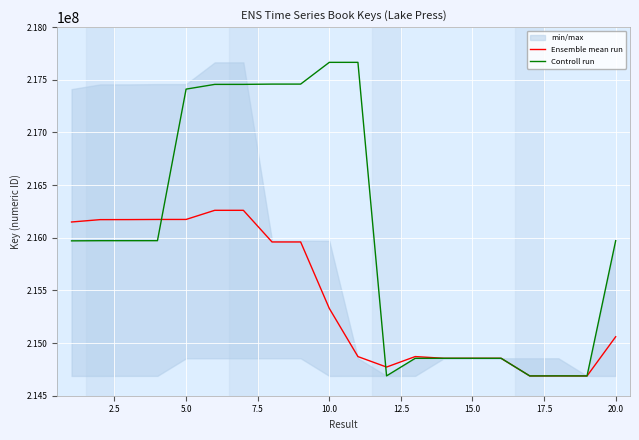

How many lines are shown in the chart?

2